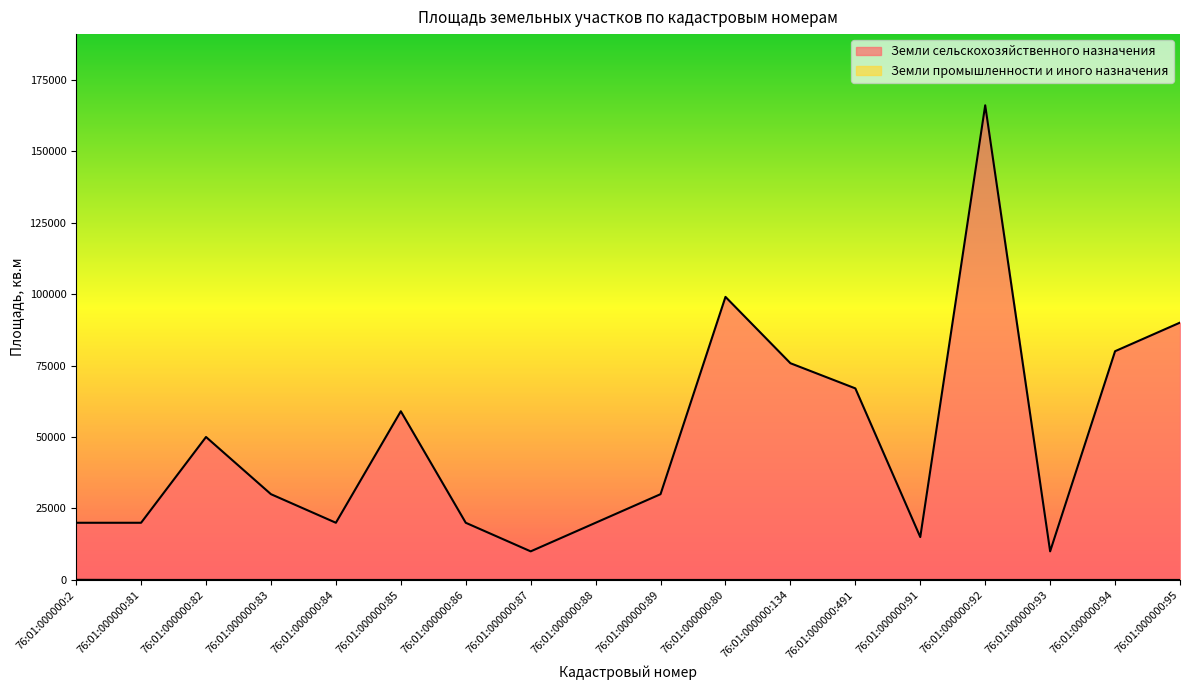

True or false: Земли промышленности и иного назначения has more than 0 points higher than both neighbors.

False